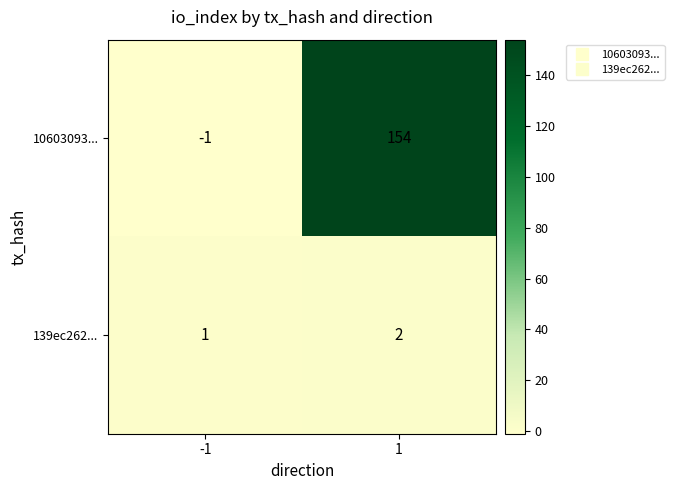

Which series has the largest total across all categories?

10603093...